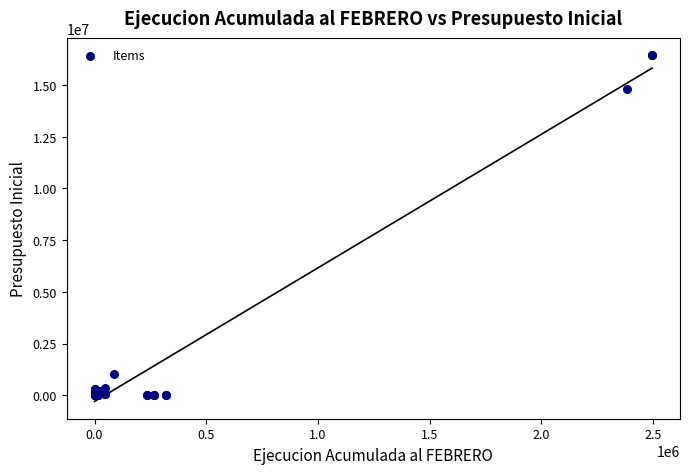

What Y value in the scatter plot is closest to 8218441?

14802371